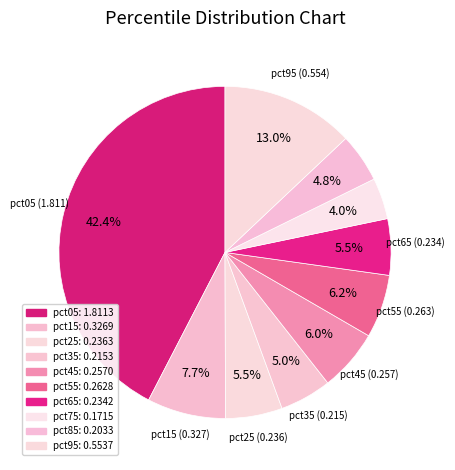

Is it true that pct85 is 5% of the pie?

True